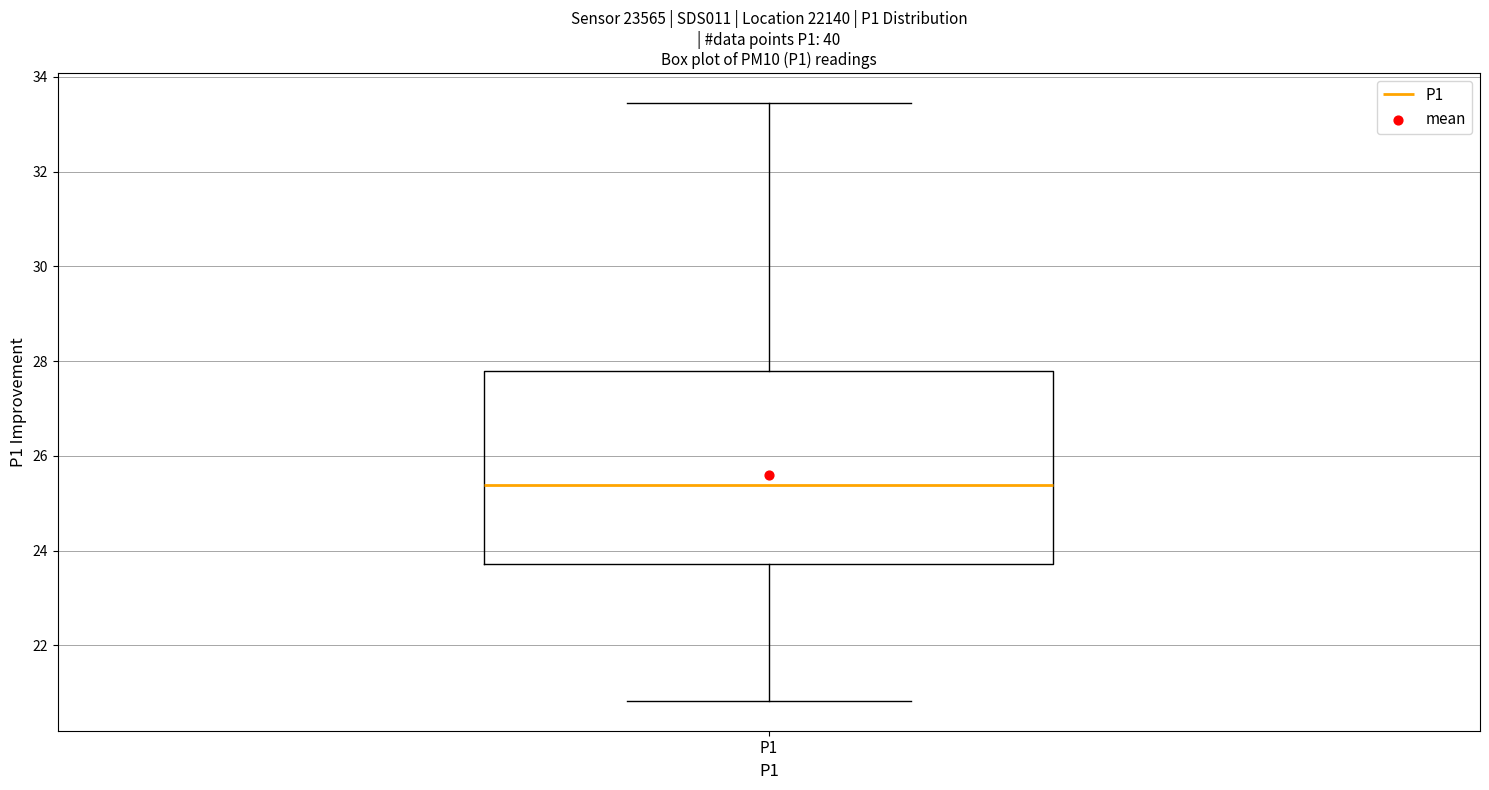

Where does the median line of the box for P1 sit on the y-axis? The values are not printed on the chart, so give them approximately, as read against the axis.

25.4